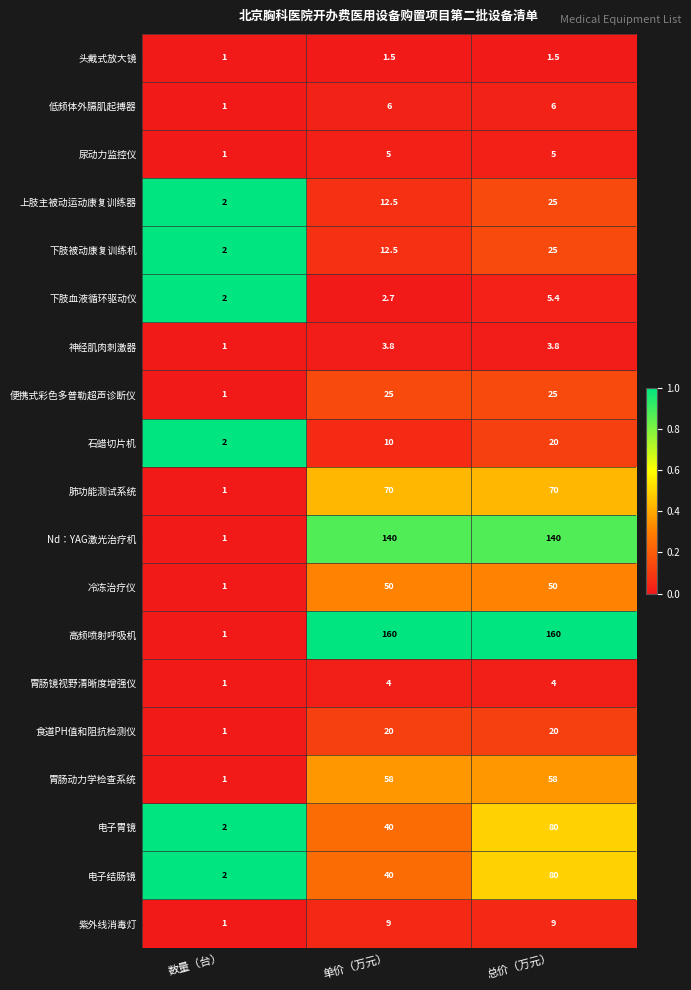

What is the approximate value of 胃肠镜视野清晰度增强仪 at 单价（万元）?

4.0